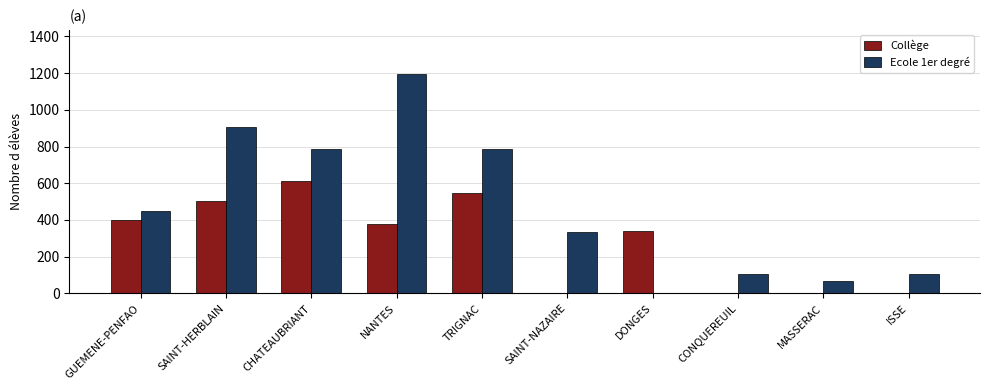

What is the greatest value displayed?

1196